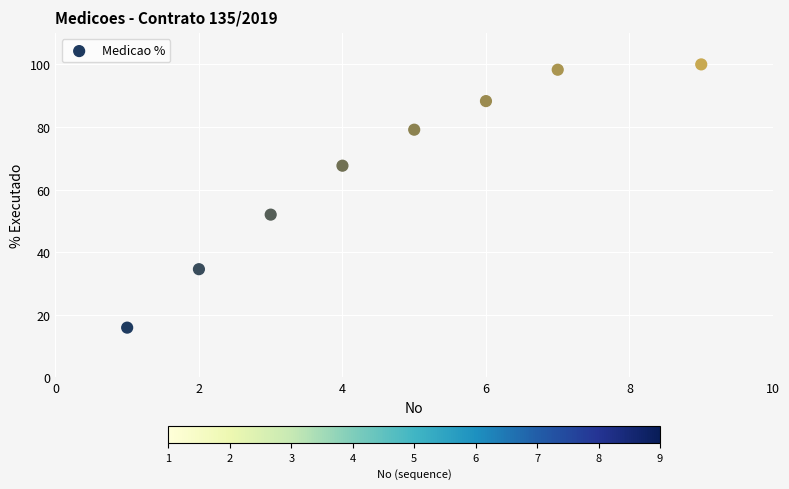

What Y value in the scatter plot is closest to 57?

52.0